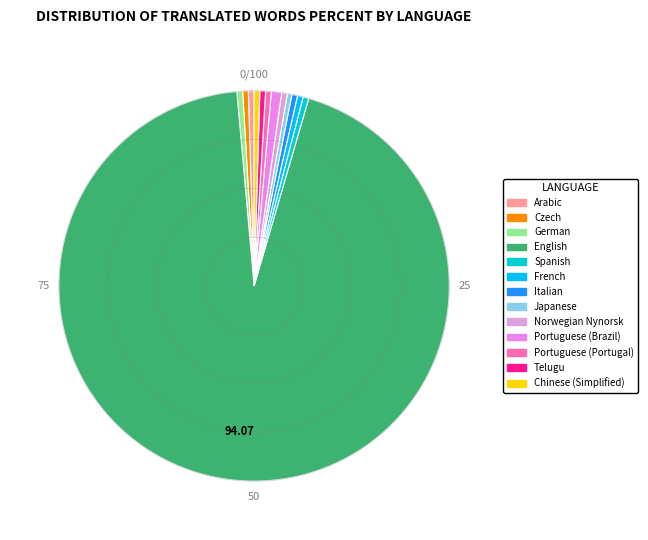

To the nearest percent, what is the average slice percentage?

8%